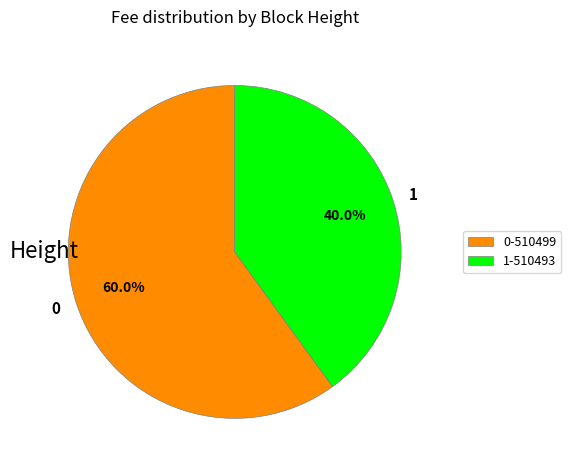

How much of the chart is everything except 0?

40.0%